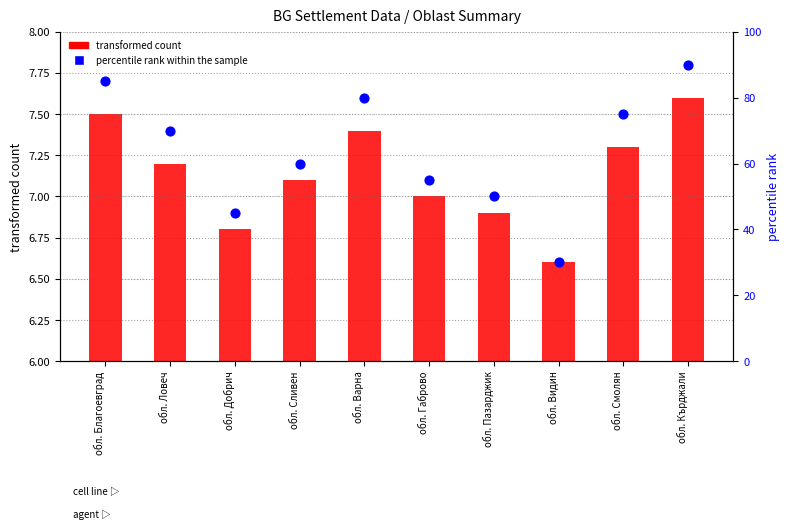

Which series contains the lowest Y value?

transformed count